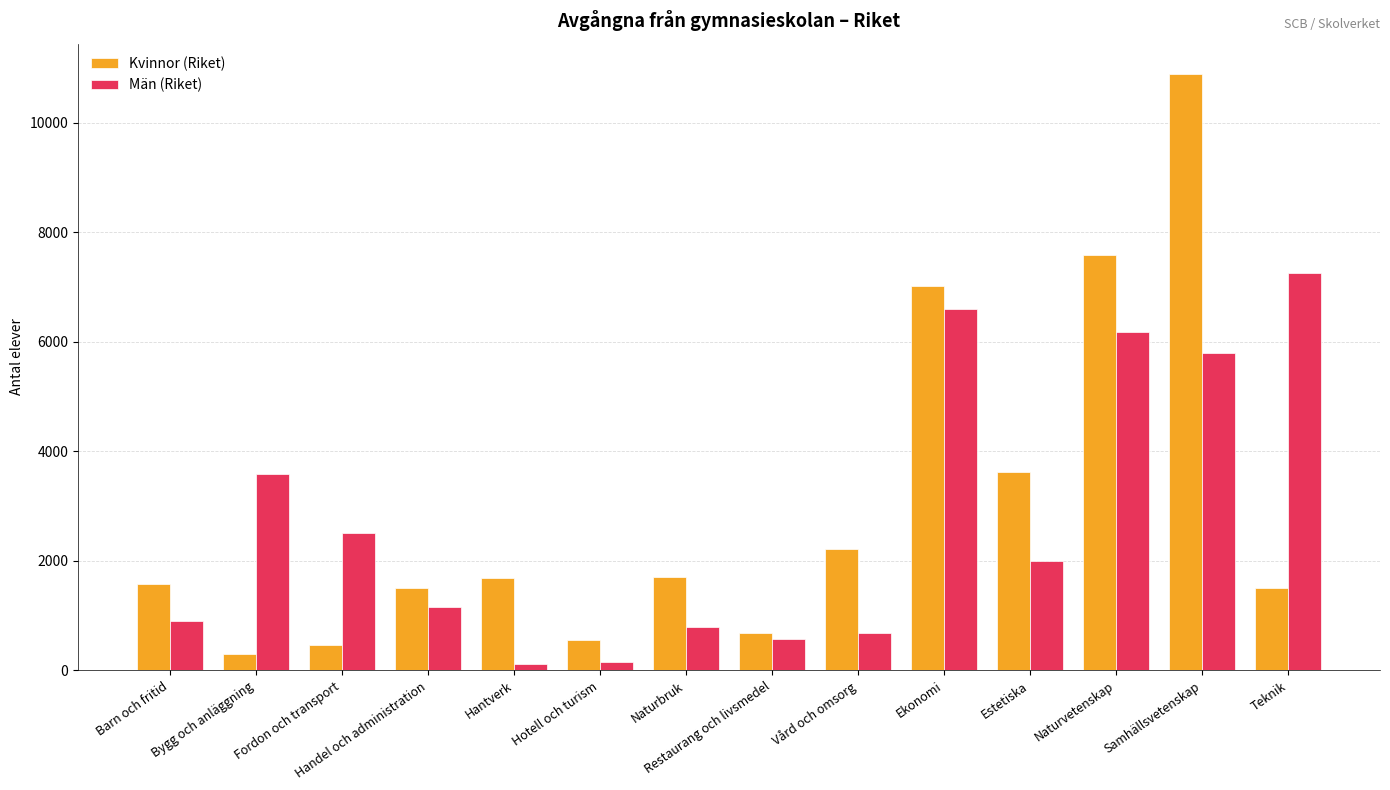

The Kvinnor (Riket) series shows 2834 at Hantverk. True or false?

False